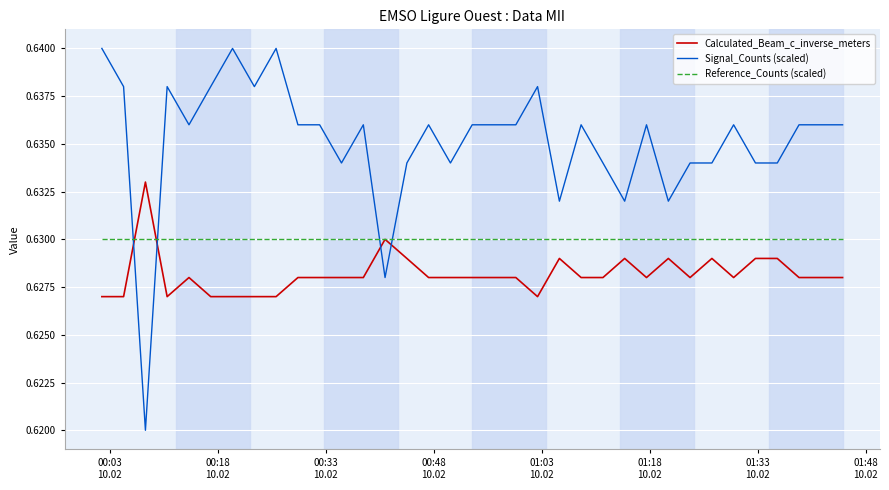

Which series has the largest total across all categories?

Signal_Counts (scaled)